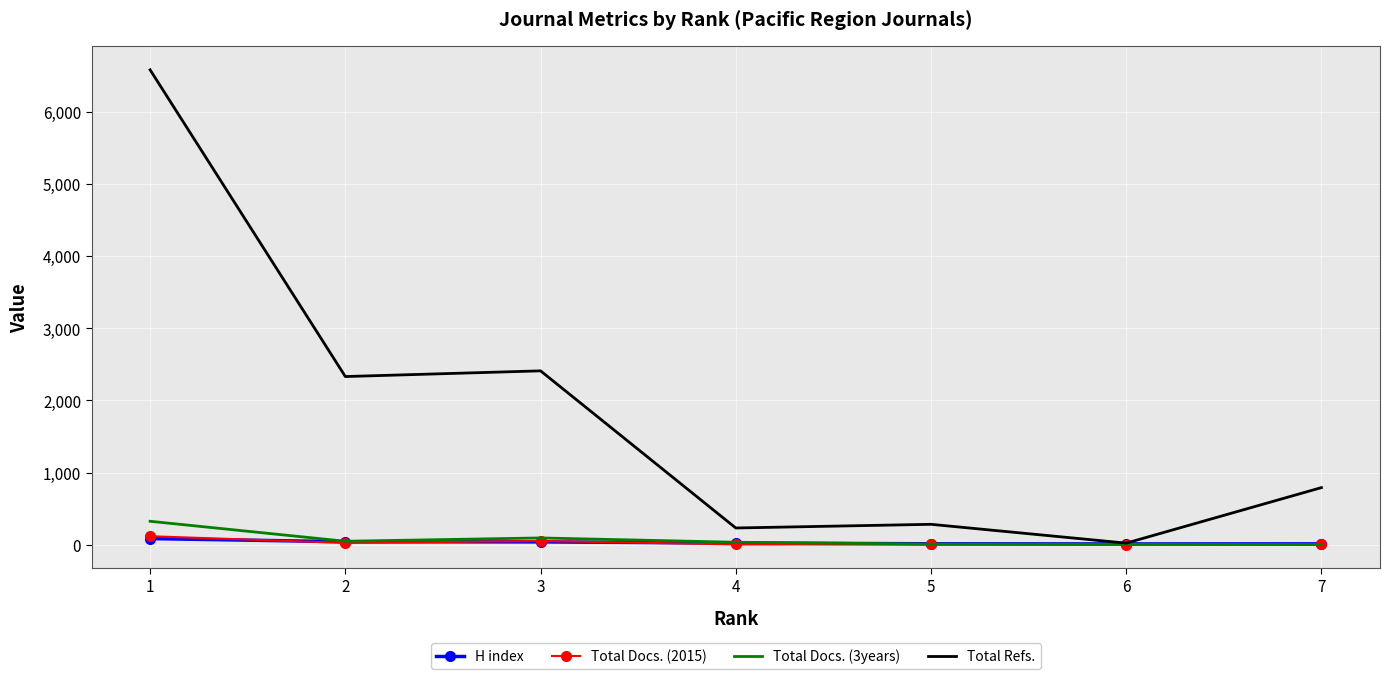

Which series has the largest range (max minus min)?

Total Refs.